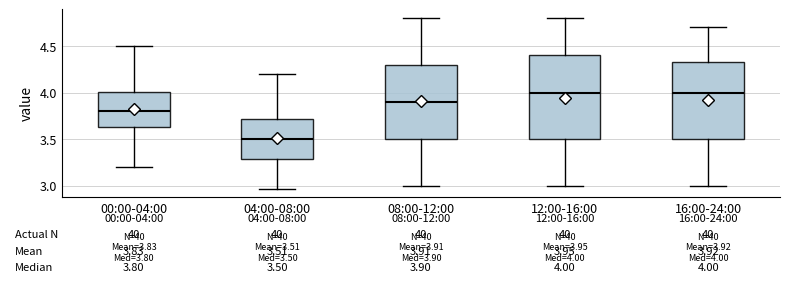

Which box is the tallest, from its lower edge to its upper edge?

12:00-16:00